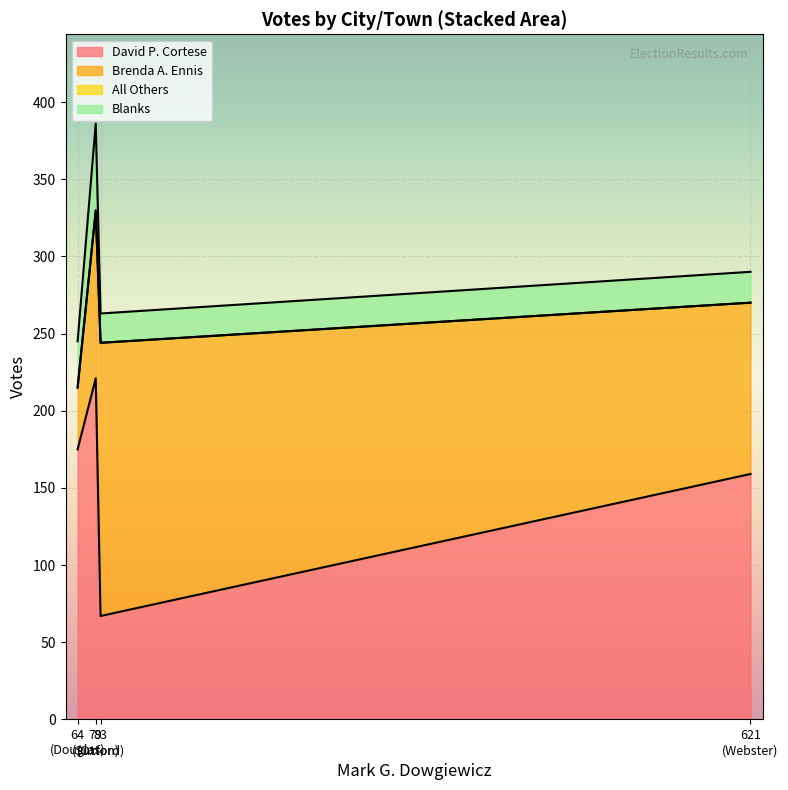

How many lines are shown in the chart?

4